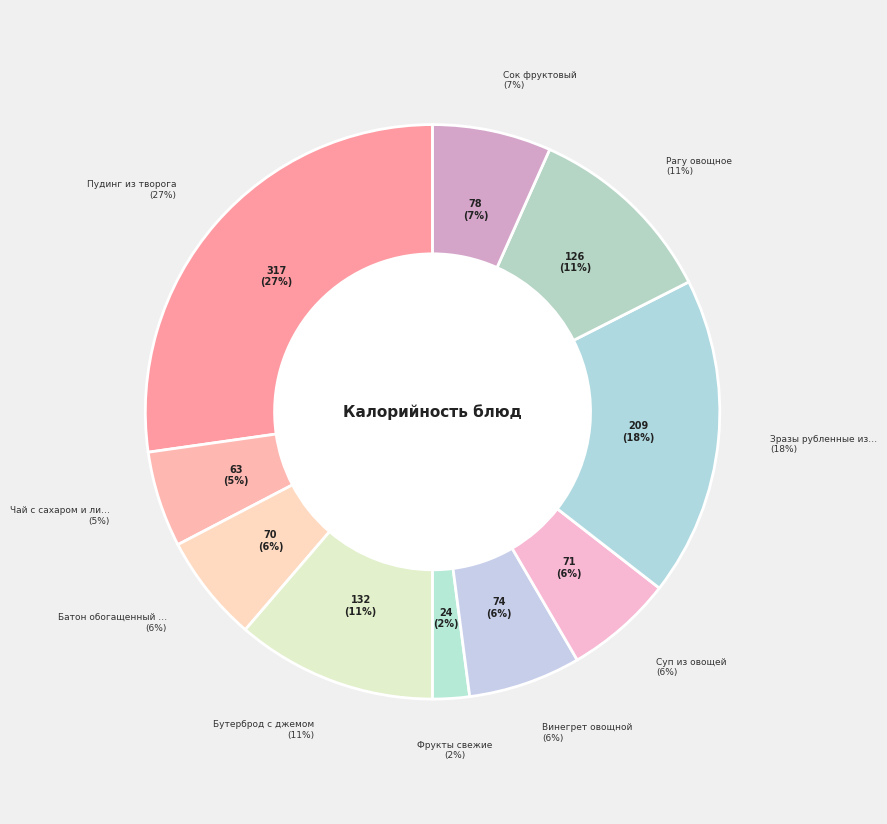

To the nearest percent, what portion does Винегрет овощной represent?

6%